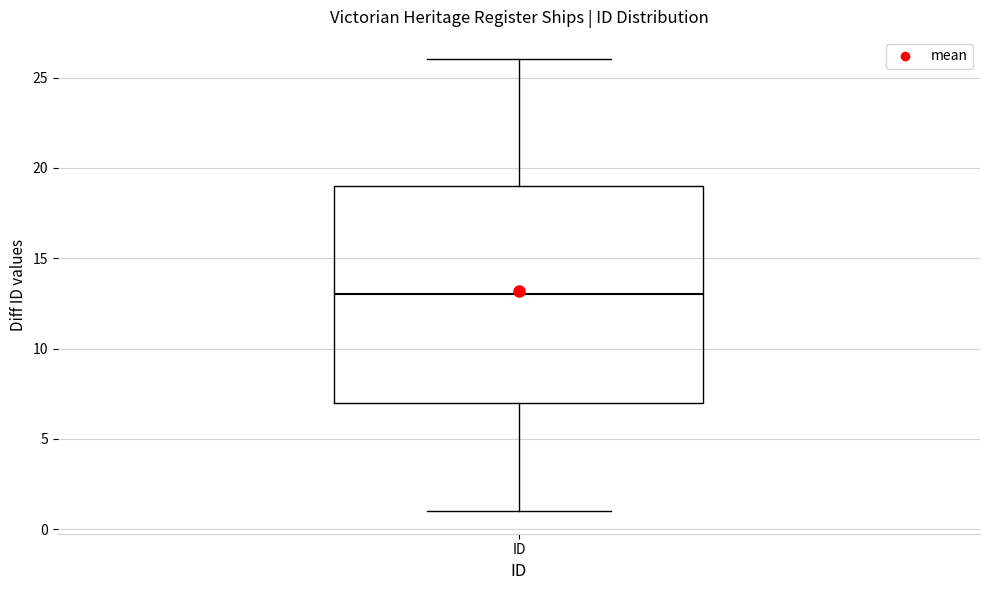

Where is the upper edge of the box for ID on the y-axis? The values are not printed on the chart, so give them approximately, as read against the axis.

19